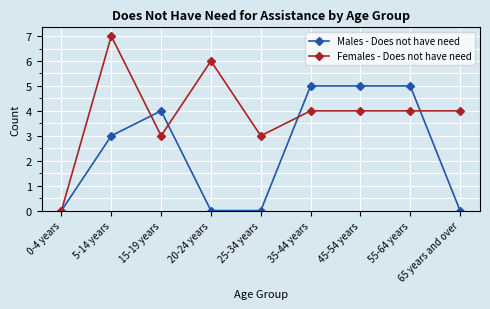

What is the average value of the Males - Does not have need series?

2